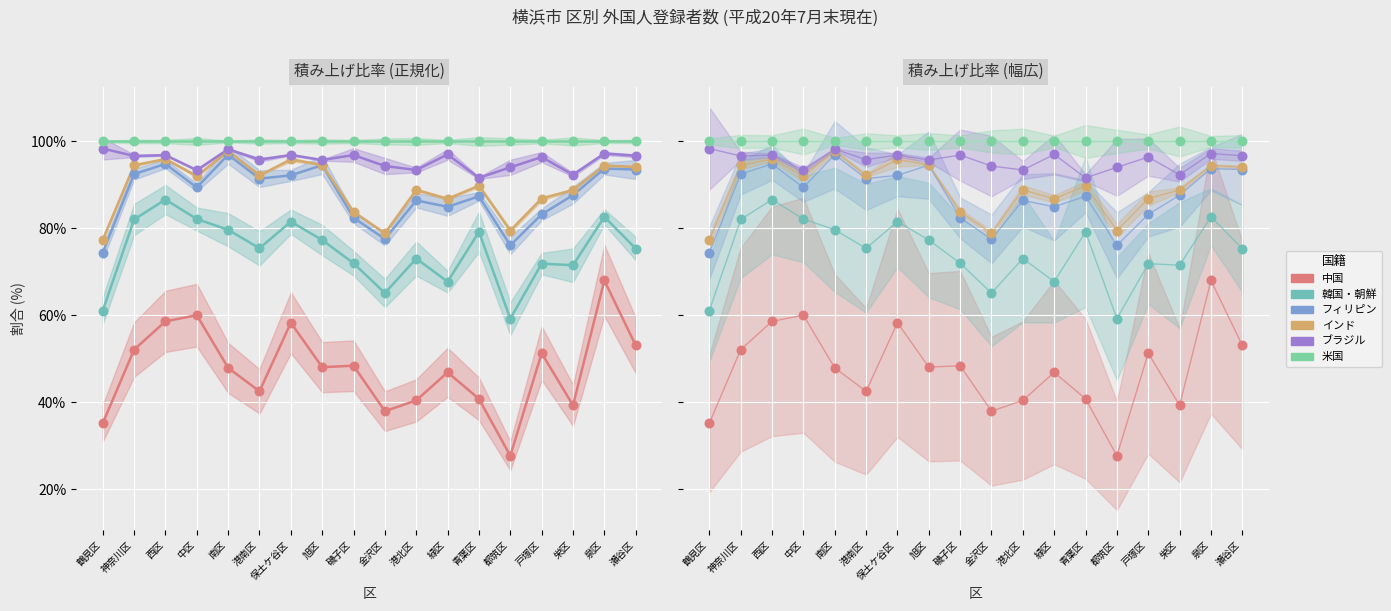

Which series reaches the minimum Y coordinate?

中国